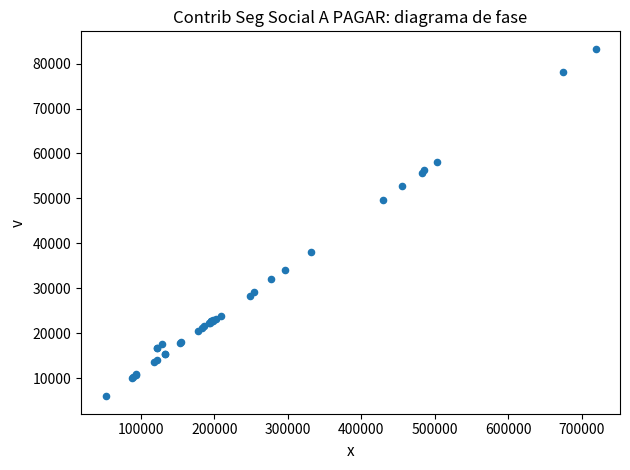

What Y value in the scatter plot is closest to 44626?

49588.8